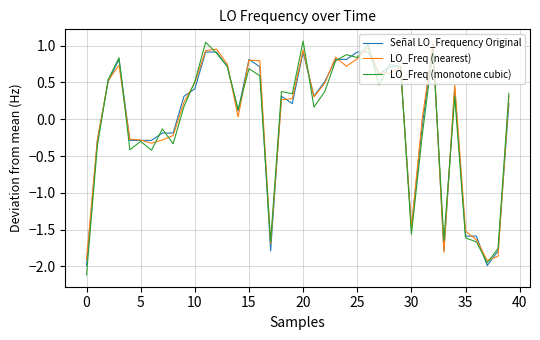

What is the maximum value shown in the chart?

1.1